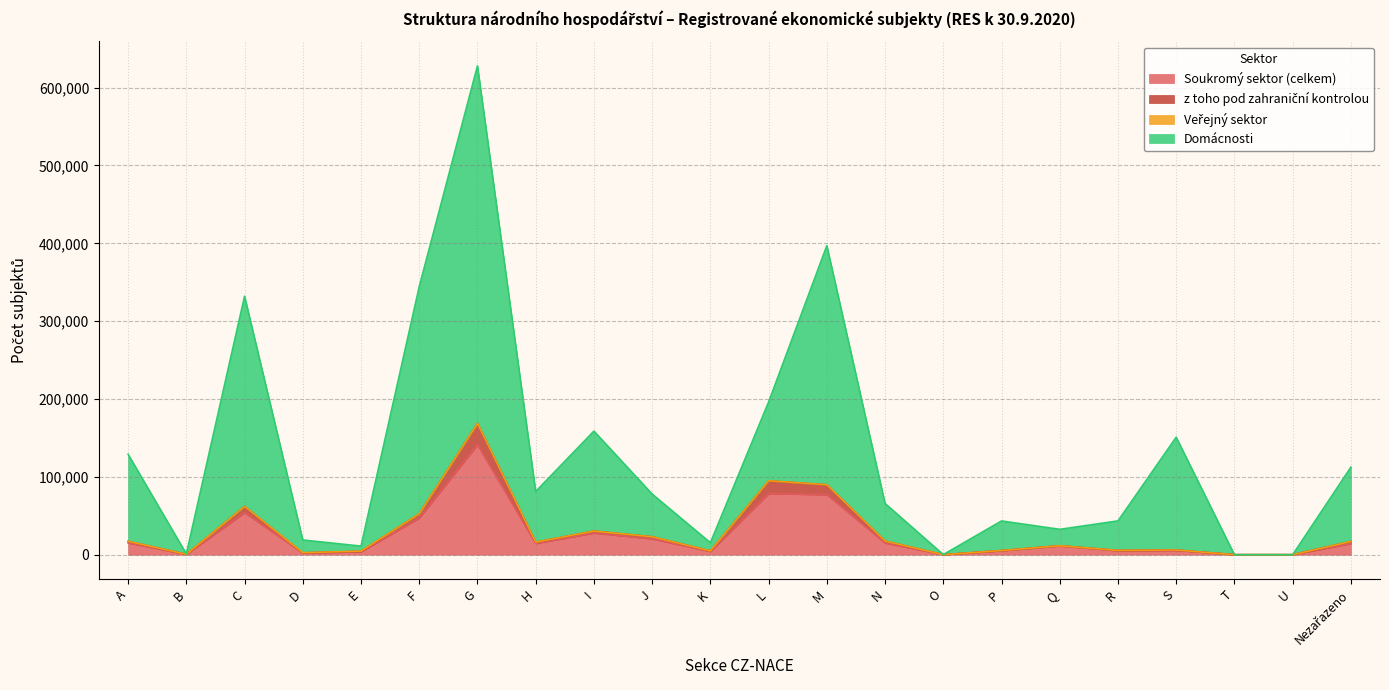

At which category does z toho pod zahraniční kontrolou reach its first local valley?

B